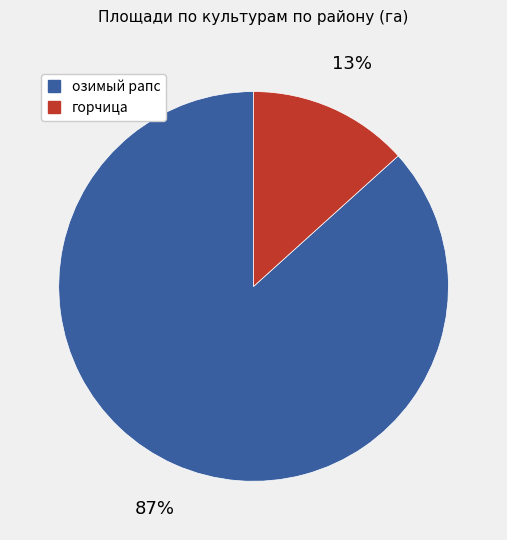

What is the majority slice?

озимый рапс